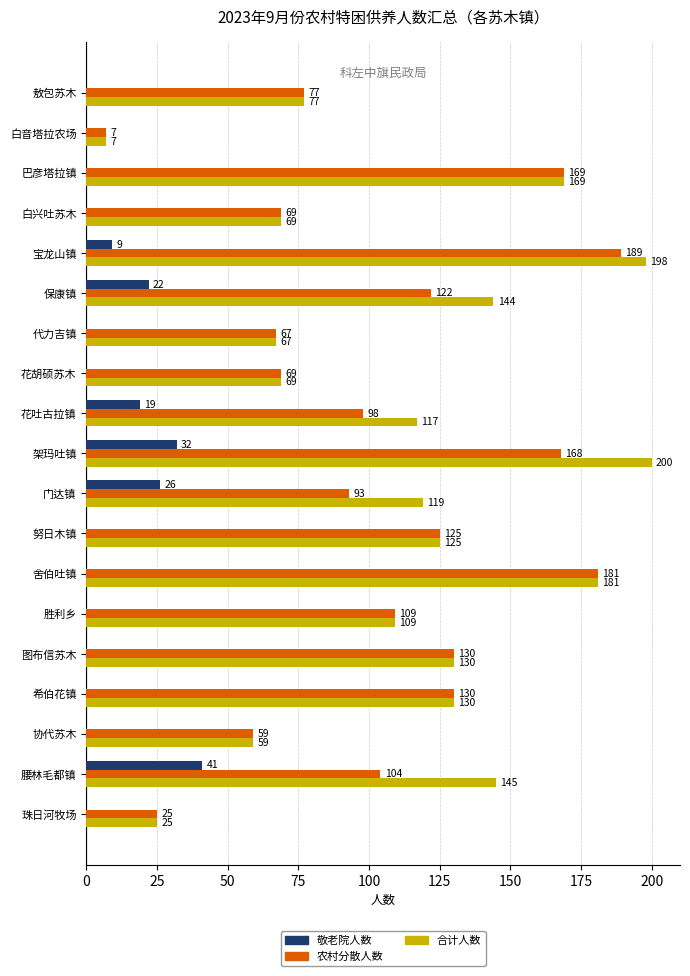

What is the sum of the 农村分散人数 values at 舍伯吐镇 and 宝龙山镇?

370